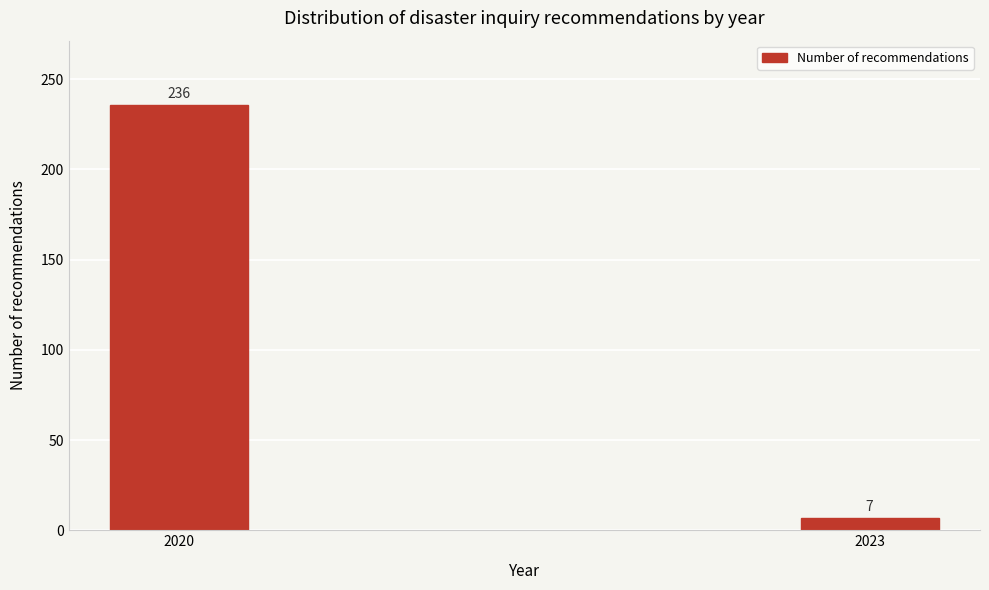

Reading right to left, what are all the values shown in this chart?

2023=7	2020=236